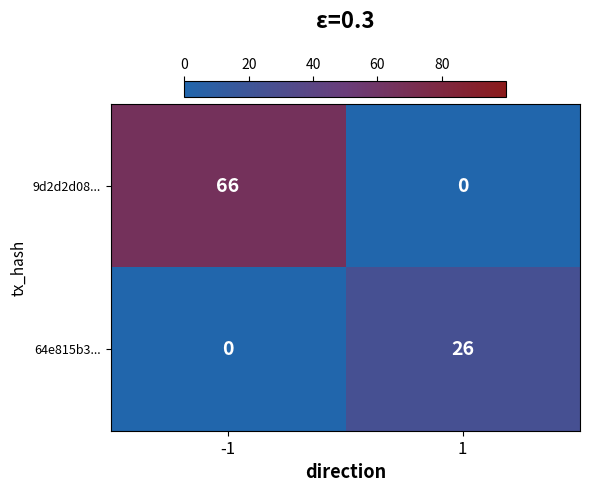

What is the spread (max minus min) of values at 1?

26